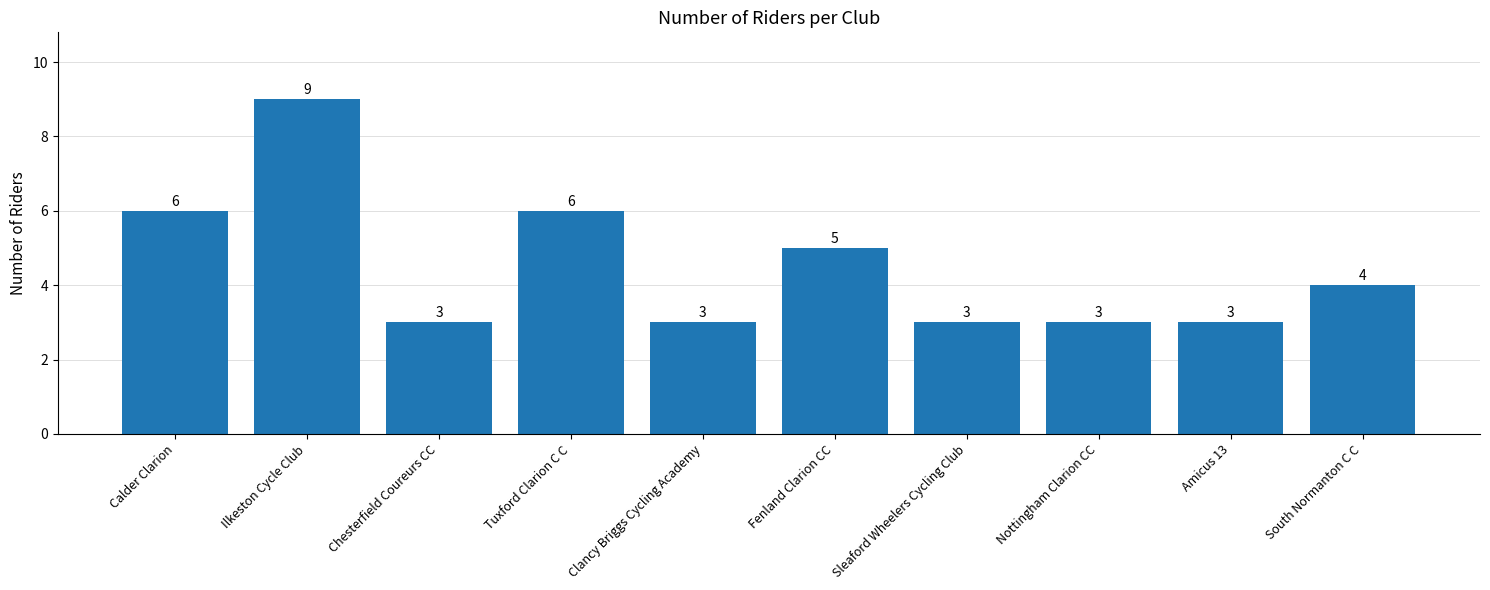

Reading left to right, list all the values displayed in this chart.

6	9	3	6	3	5	3	3	3	4